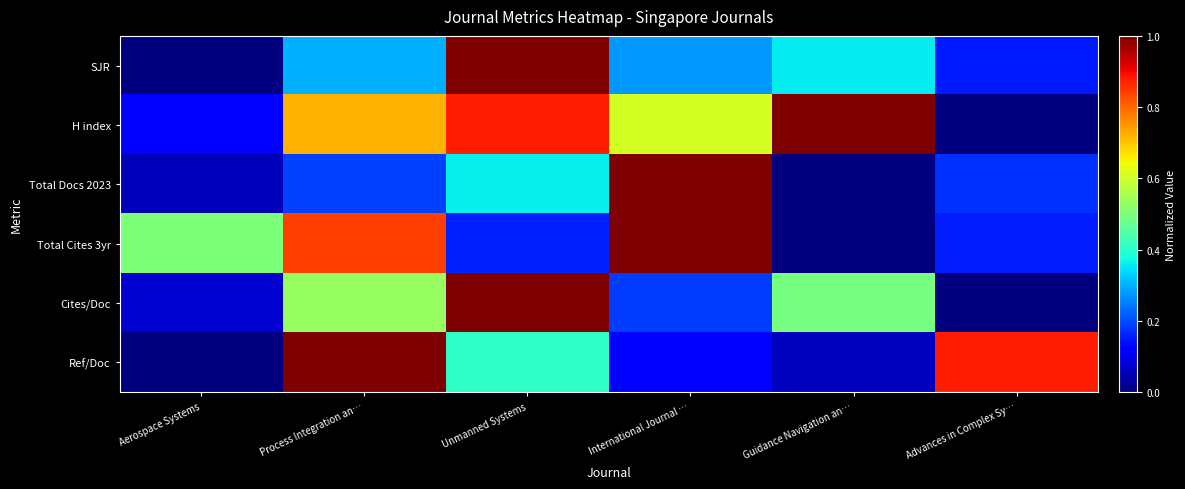

At how many categories does at least one series exceed 0?

6